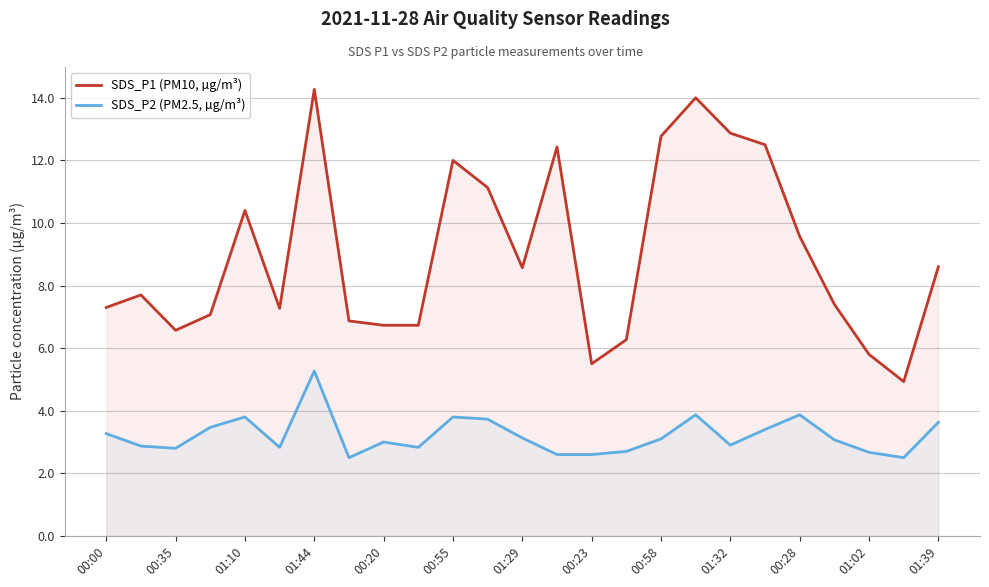

Reading right to left, list all the values displayed in this chart.

SDS_P1 (PM10, µg/m³): 8.6	4.9	5.8	7.4	9.6	12.5	12.9	14.0	12.8	6.3	5.5	12.4	8.6	11.1	12.0	6.7	6.7	6.9	14.3	7.3	10.4	7.1	6.6	7.7	7.3
SDS_P2 (PM2.5, µg/m³): 3.6	2.5	2.7	3.1	3.9	3.4	2.9	3.9	3.1	2.7	2.6	2.6	3.1	3.7	3.8	2.8	3.0	2.5	5.3	2.8	3.8	3.5	2.8	2.9	3.3